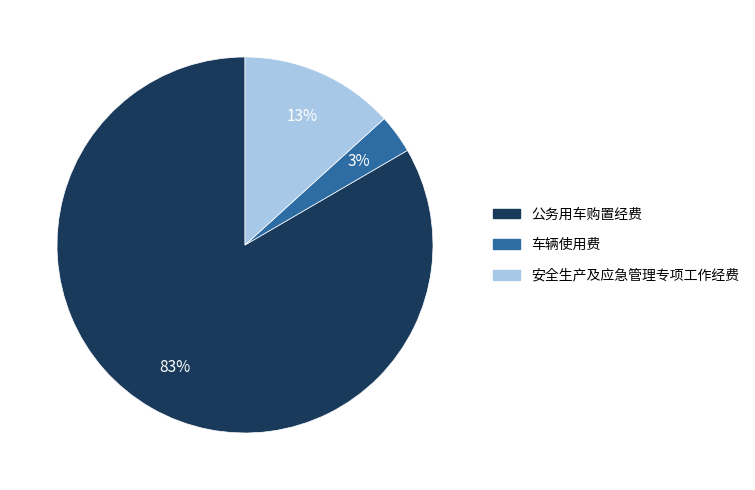

Between 公务用车购置经费 and 车辆使用费, which is larger?

公务用车购置经费